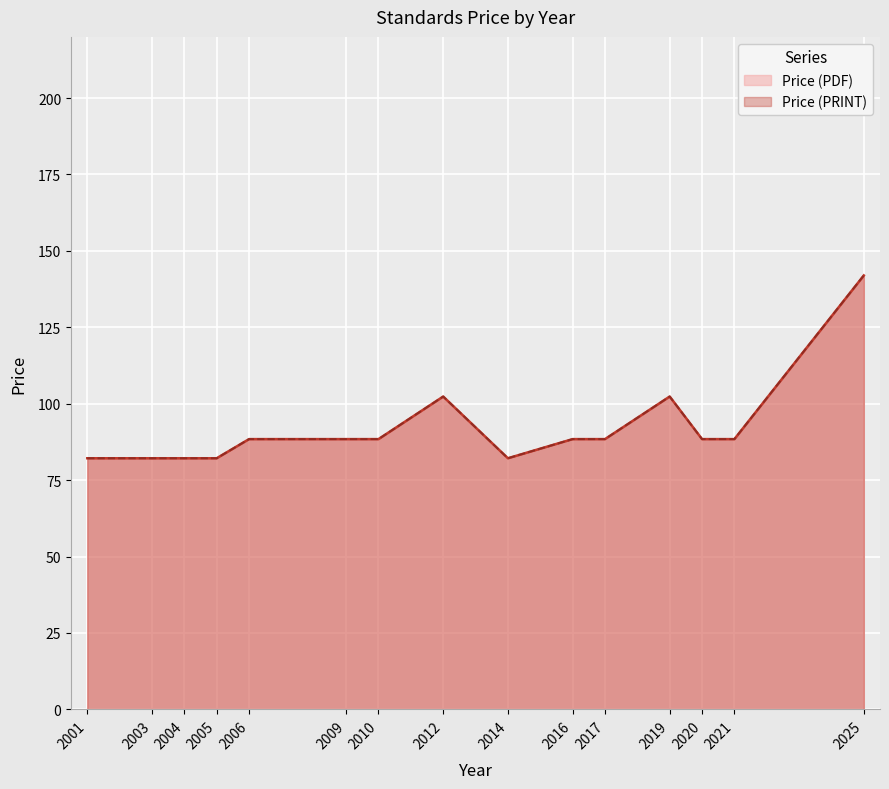

Between 2016 and 2009, which is larger?

2016